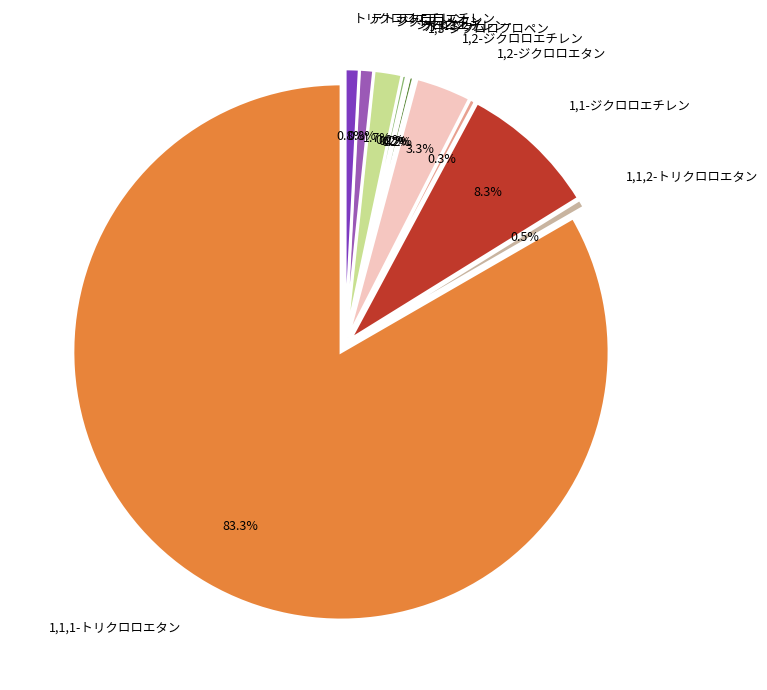

Rank the categories by value from highest to lowest.

1,1,1-トリクロロエタン, 1,1-ジクロロエチレン, 1,2-ジクロロエチレン, ジクロロメタン, テトラクロロエチレン, トリクロロエチレン, 1,1,2-トリクロロエタン, 1,2-ジクロロエタン, カドミウム, シマジン, 1,3-ジクロロプロペン, クロロエチレン